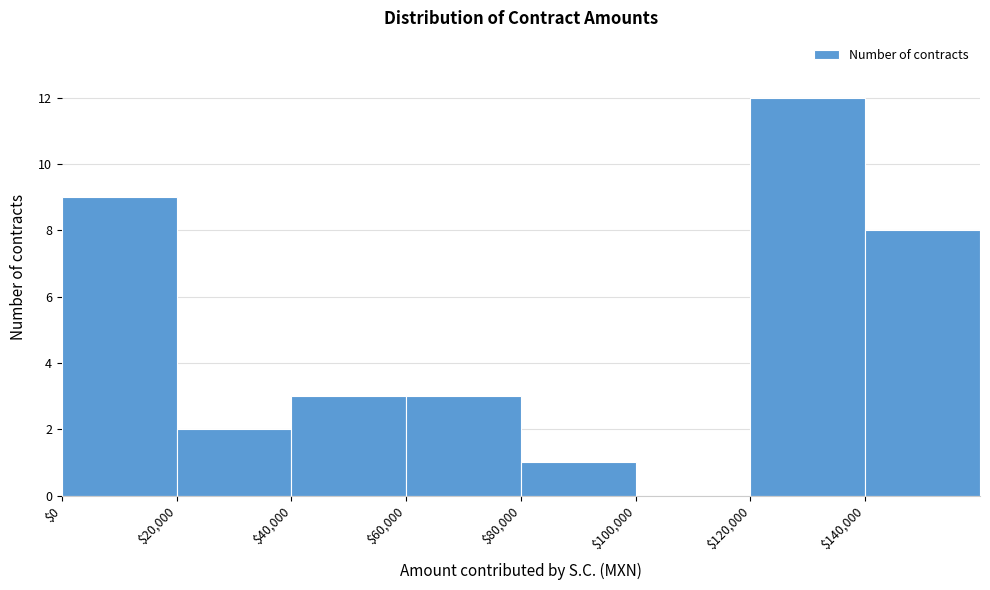

Reading left to right, list every bar in this chart as the range it spans on the x-axis followed by its height. The values are not printed on the chart, so give them approximately, as read against the axis.

0 to 20000: 9
20000 to 40000: 2
40000 to 60000: 3
60000 to 80000: 3
80000 to 100000: 1
100000 to 120000: 0
120000 to 140000: 12
140000 to 160000: 8